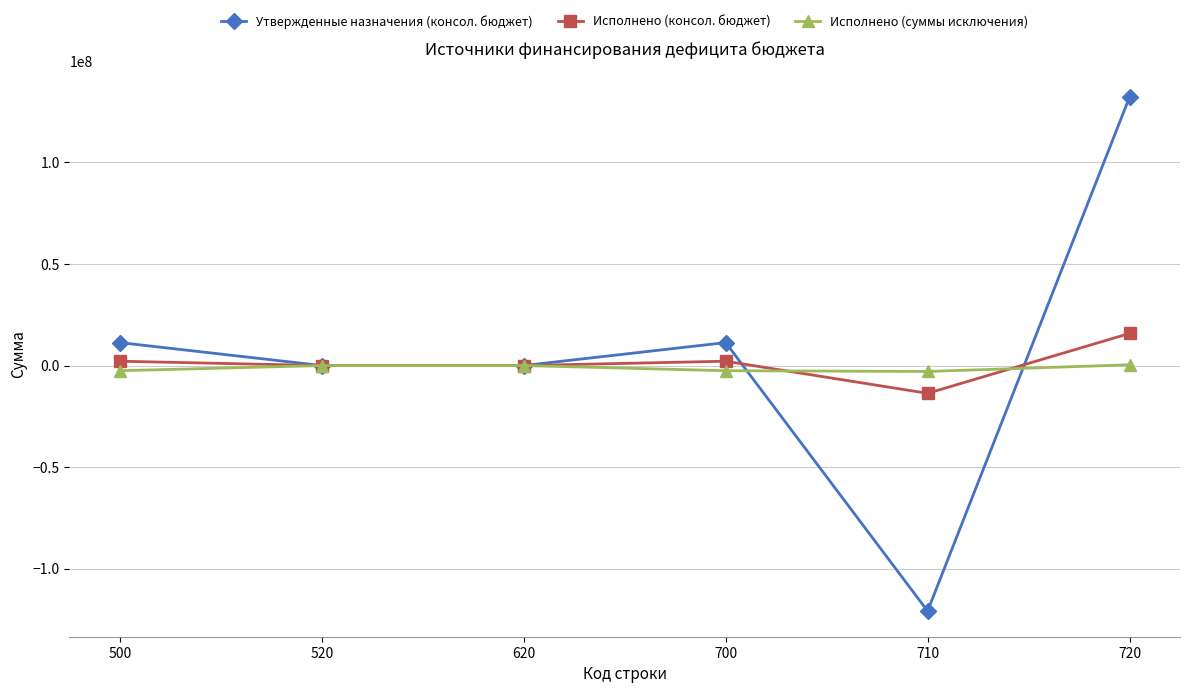

What is the lowest value of the Исполнено (консол. бюджет) series?

-13663453.8